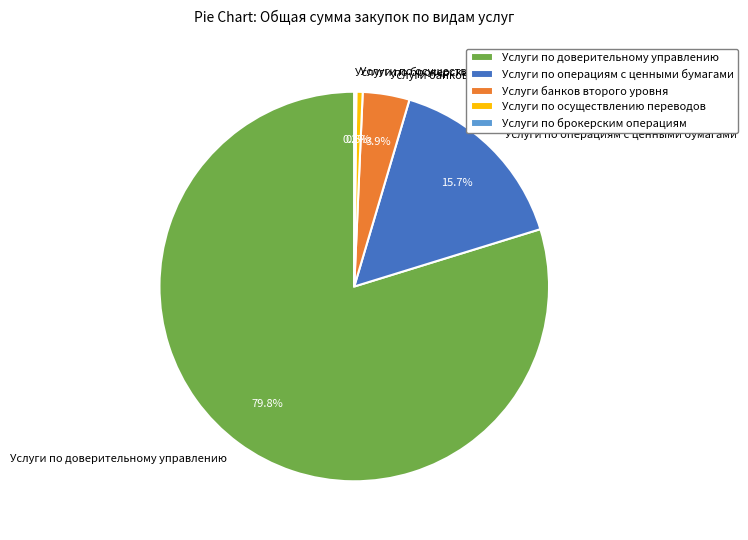

Does Услуги банков второго уровня account for over 50% of the chart?

No